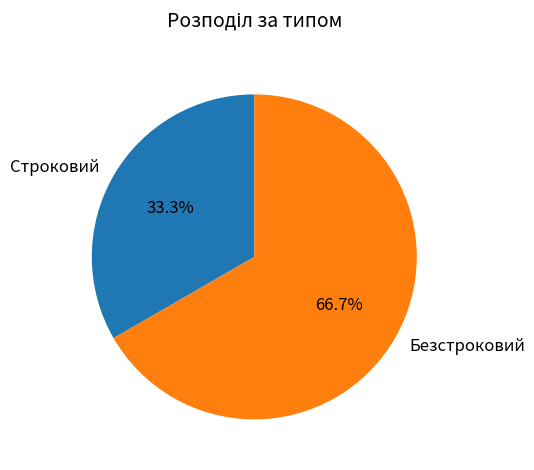

Do Безстроковий and Строковий together represent more than half of the pie?

Yes